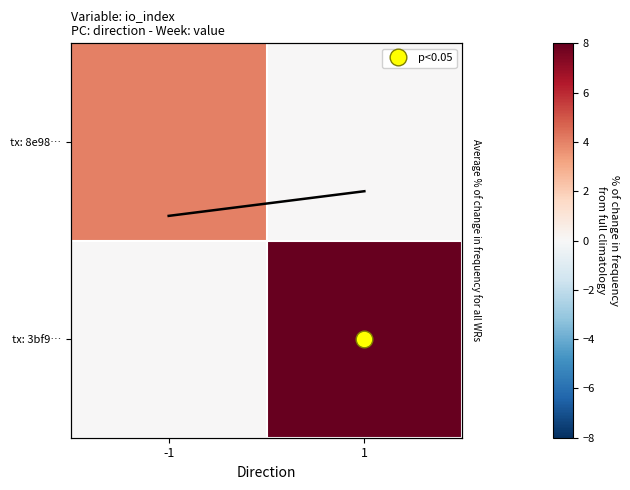

Which label corresponds to the largest value in the chart?

1